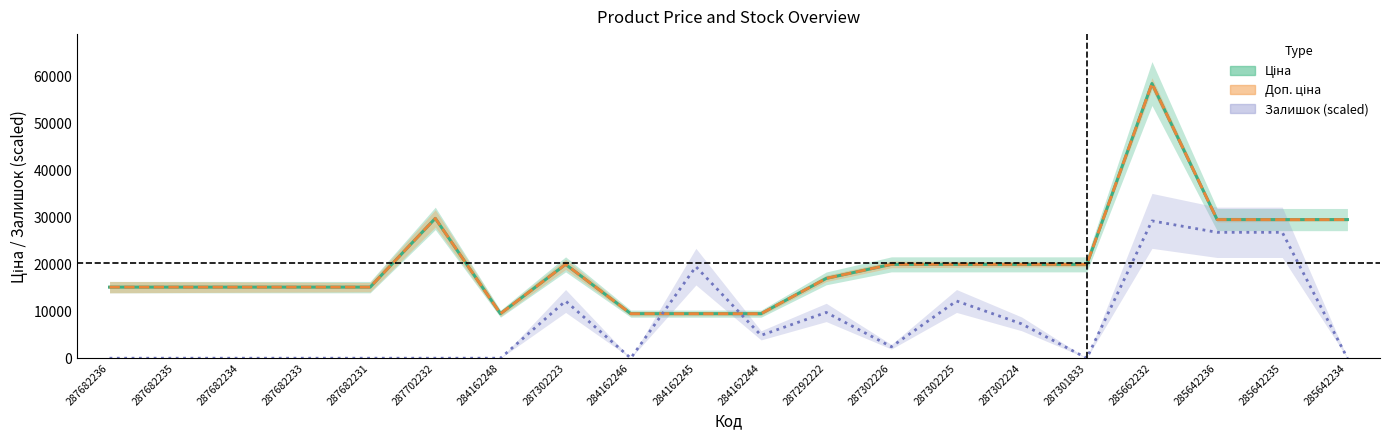

What are all the series names shown in the legend?

Ціна, Доп. ціна, Залишок (scaled)